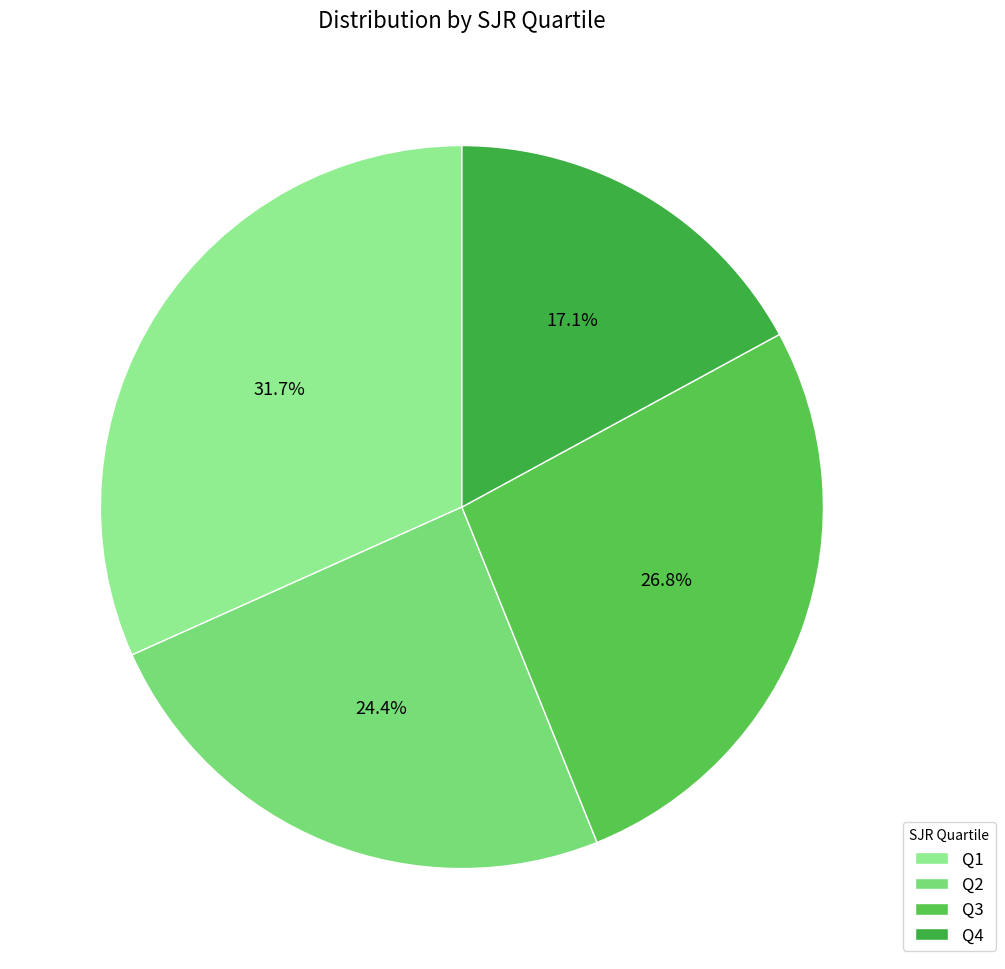

Approximately how many times larger is the value at Q4 compared to Q1?

0.5